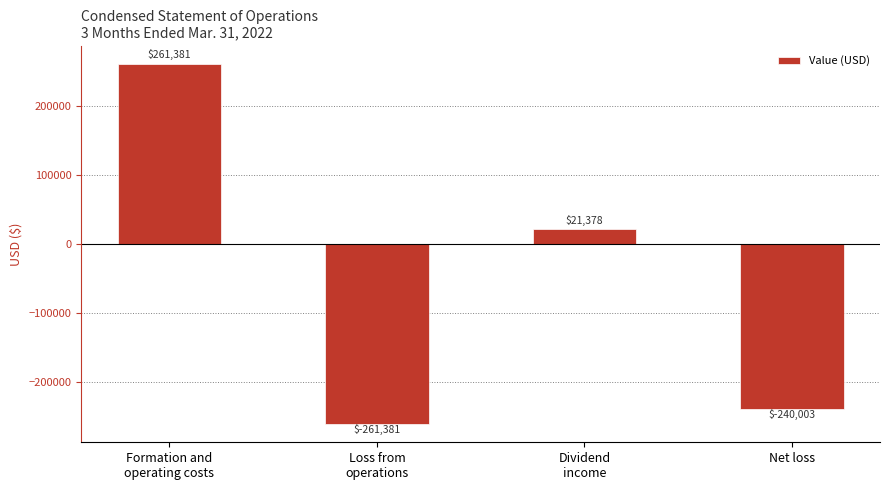

What is the change in value from Loss from
operations to Dividend
income?

+282759